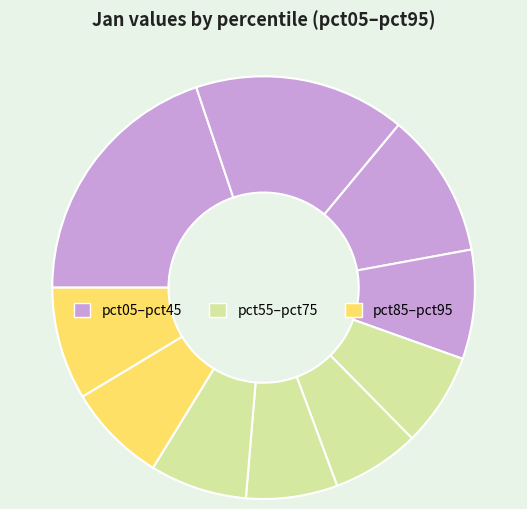

Which slice is the smallest?

pct55